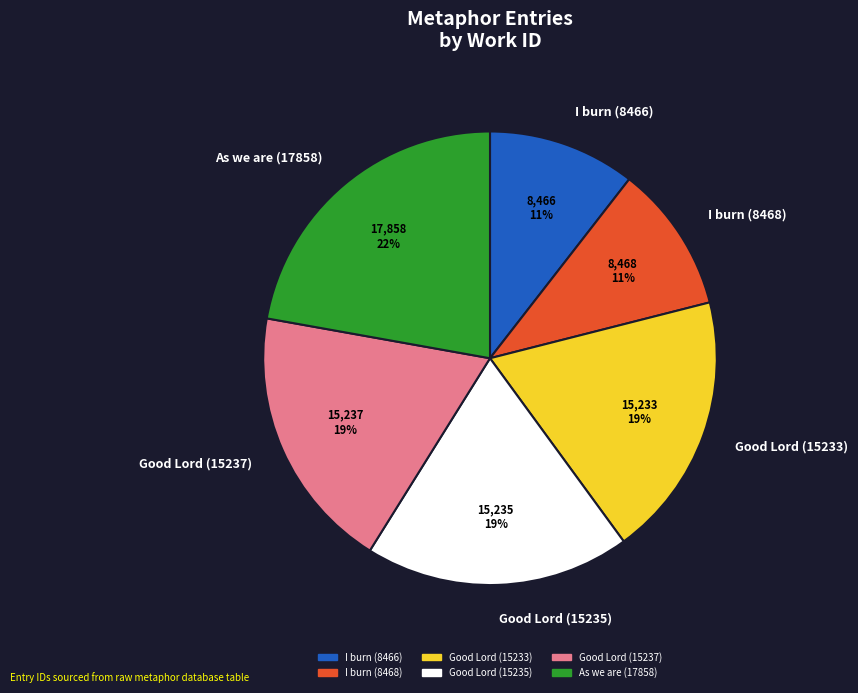

To the nearest percent, what is the average slice percentage?

17%